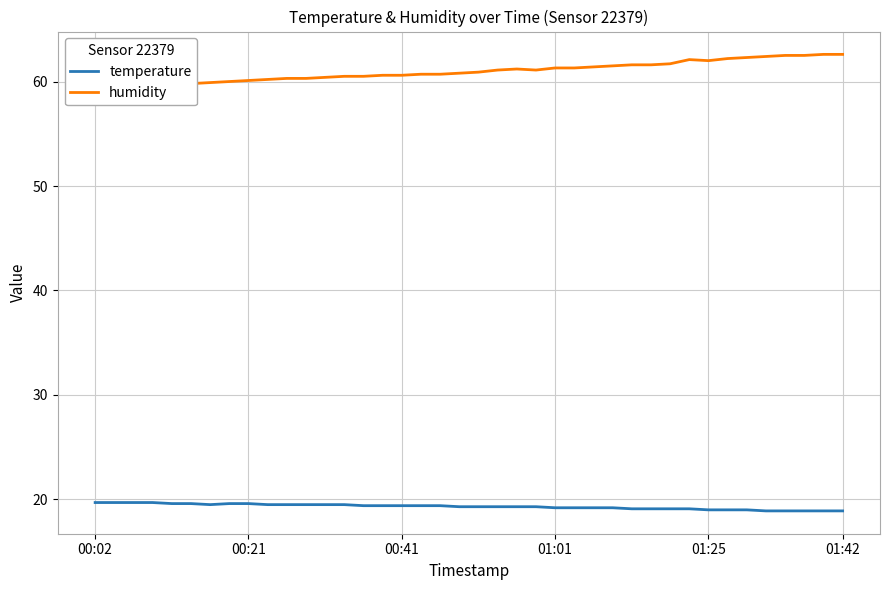

What is the minimum value for temperature?

18.9